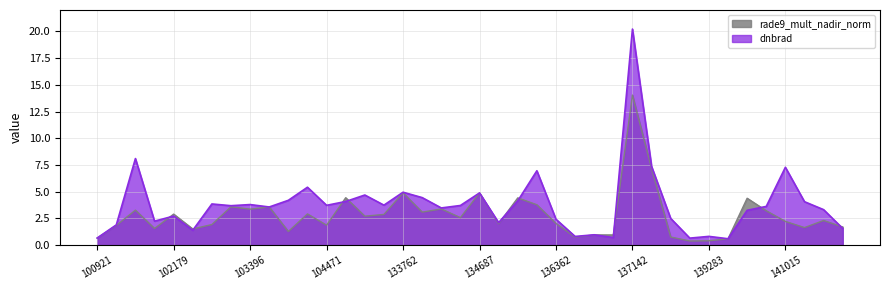

The value of rade9_mult_nadir_norm at 139283 is 0.2. True or false?

False